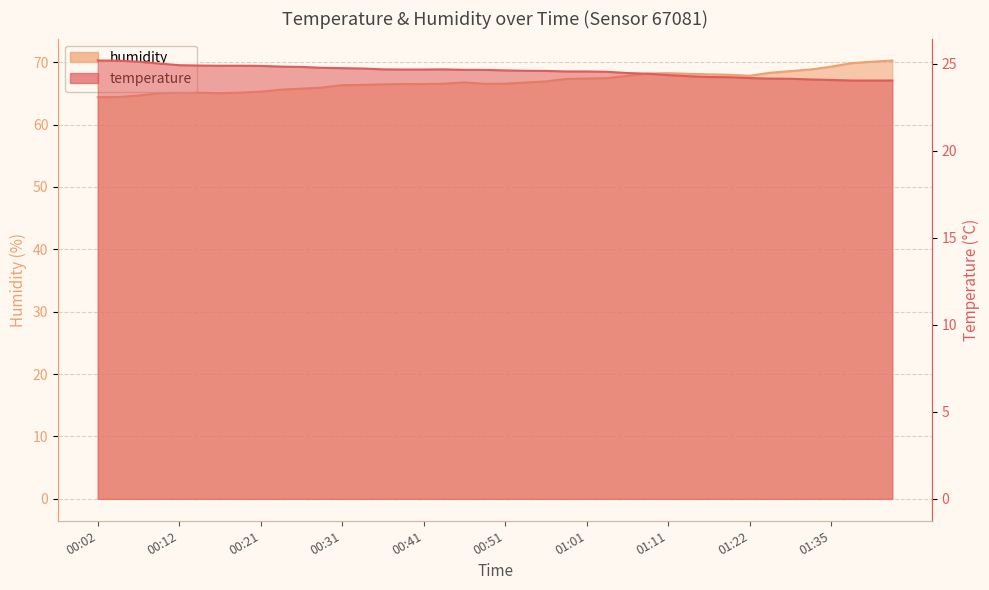

What is the total value across all series at 01:35?

93.3